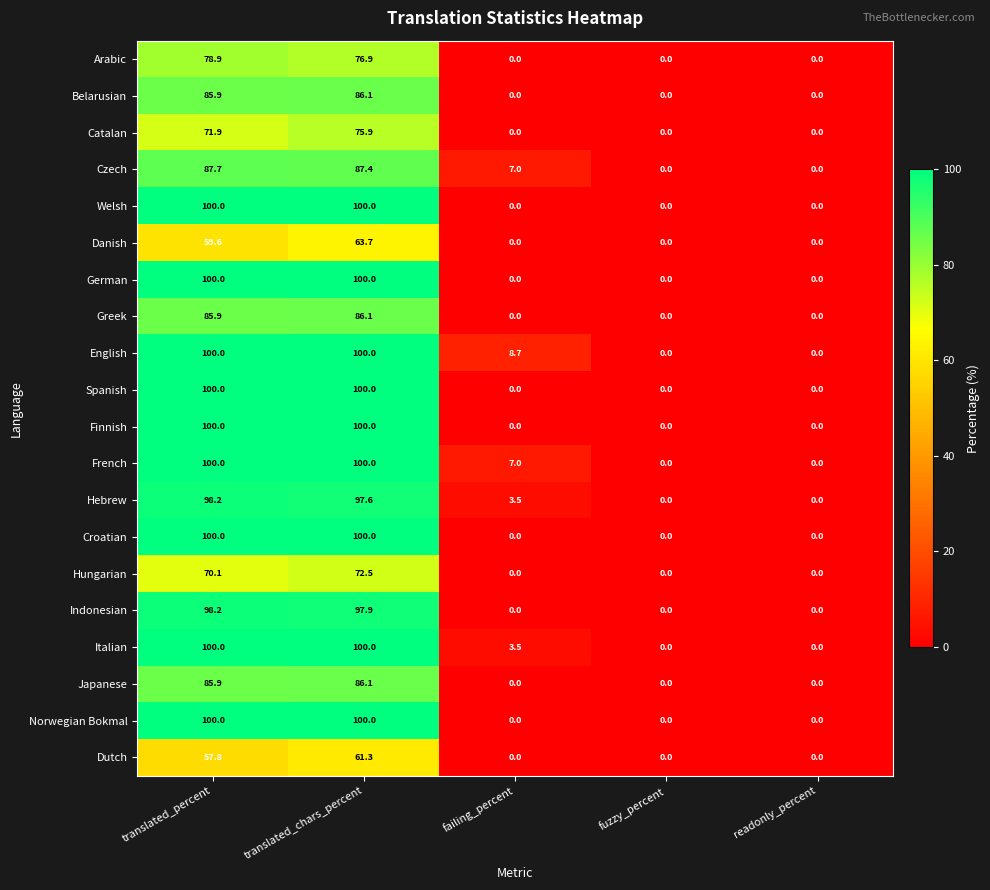

At how many categories does at least one series exceed 80?

2